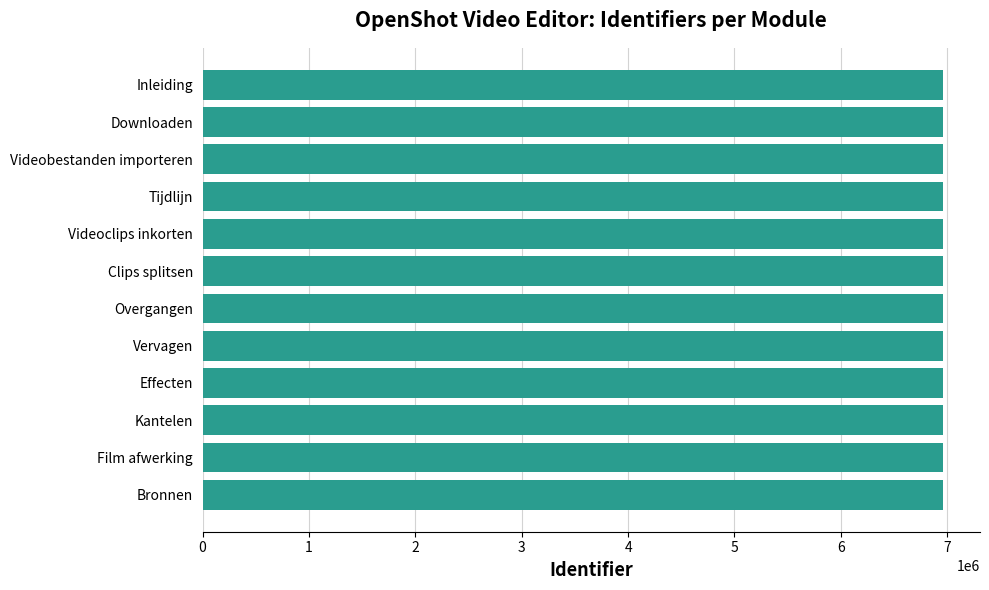

Approximately how many times larger is the value at Film afwerking compared to Overgangen?

1.0